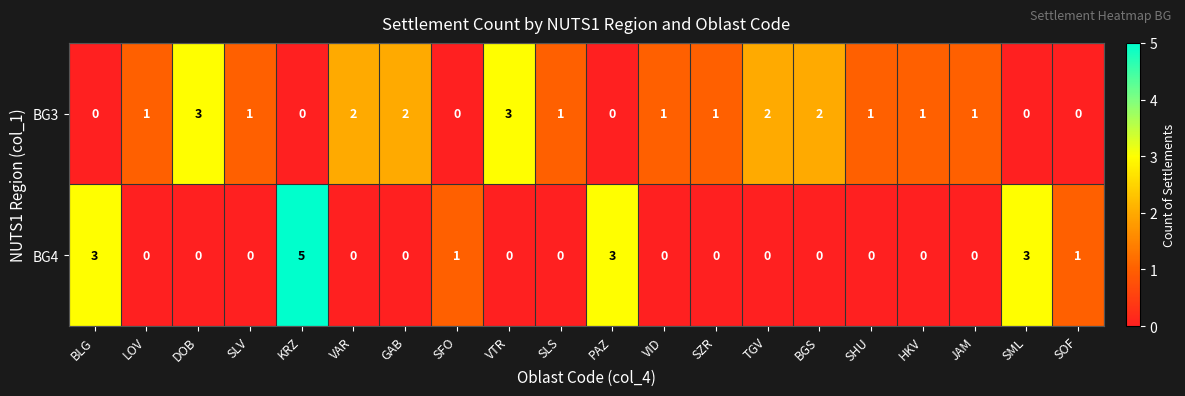

What is the difference between the maximum and minimum values in the BG3 series?

3